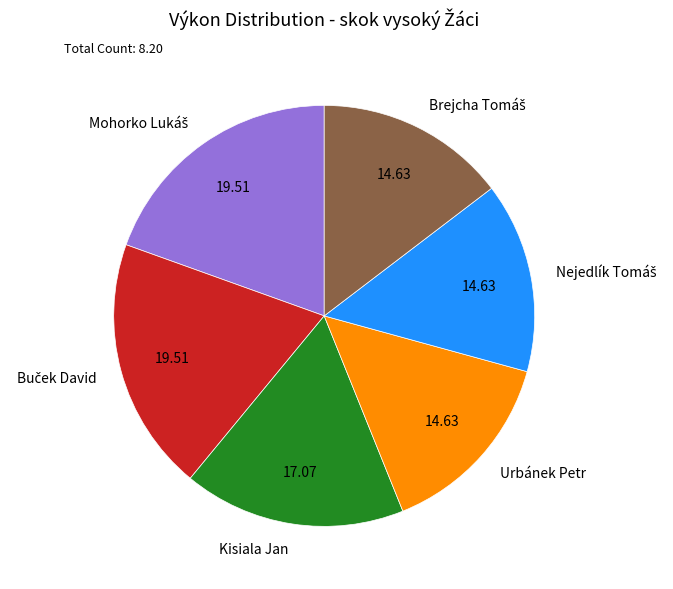

Is there a majority slice in this chart?

No